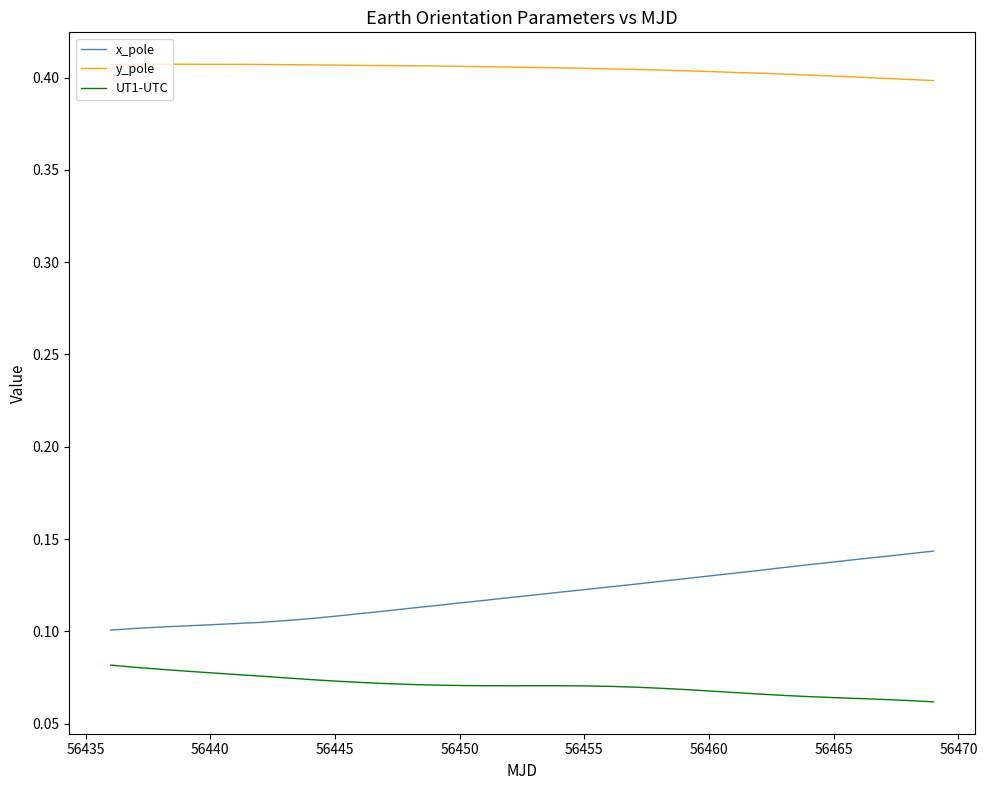

Which series has the largest total across all categories?

y_pole